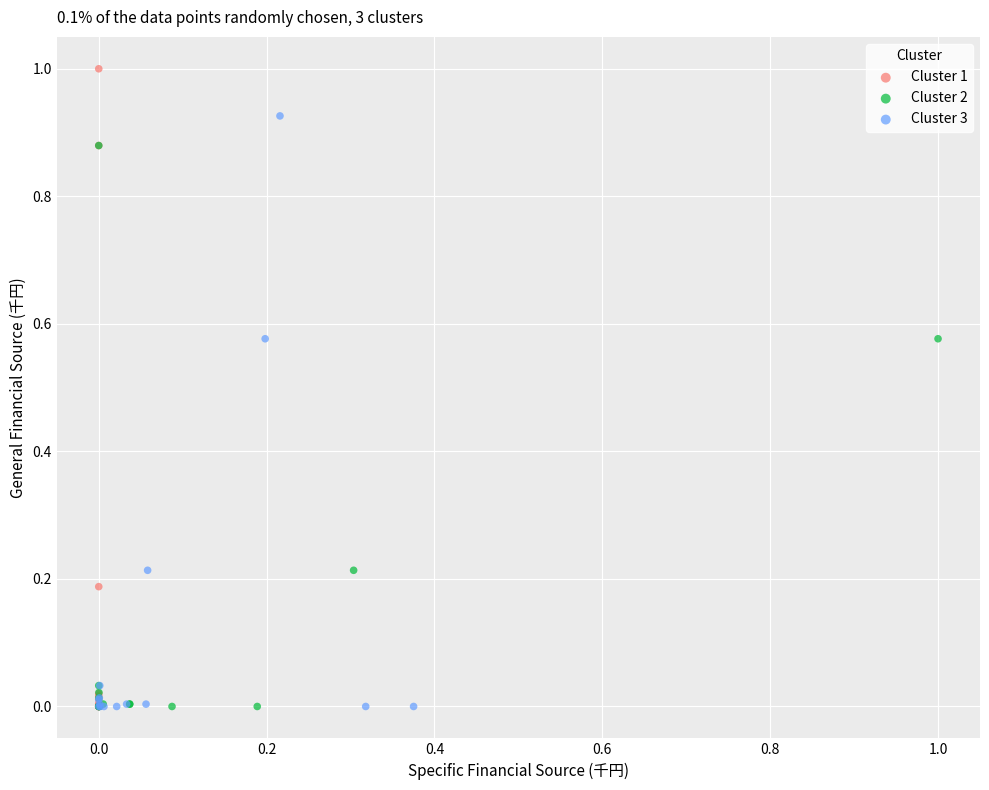

Which series reaches the maximum Y coordinate?

Cluster 1